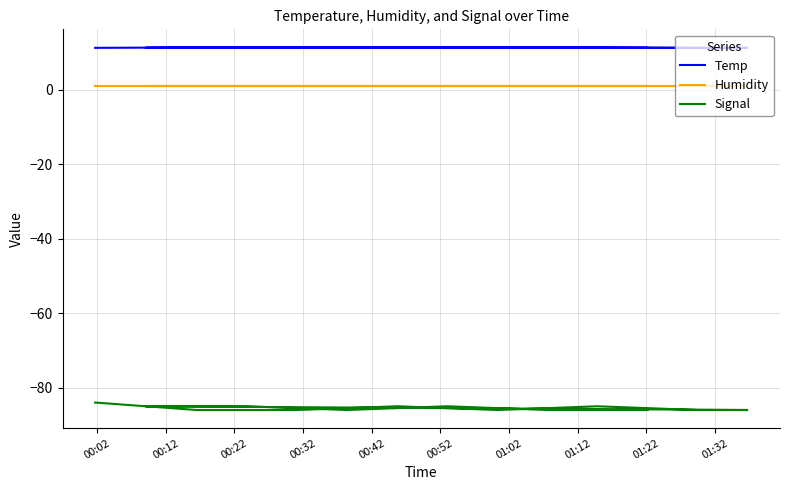

At which category is the sum across all series the highest?

00:02